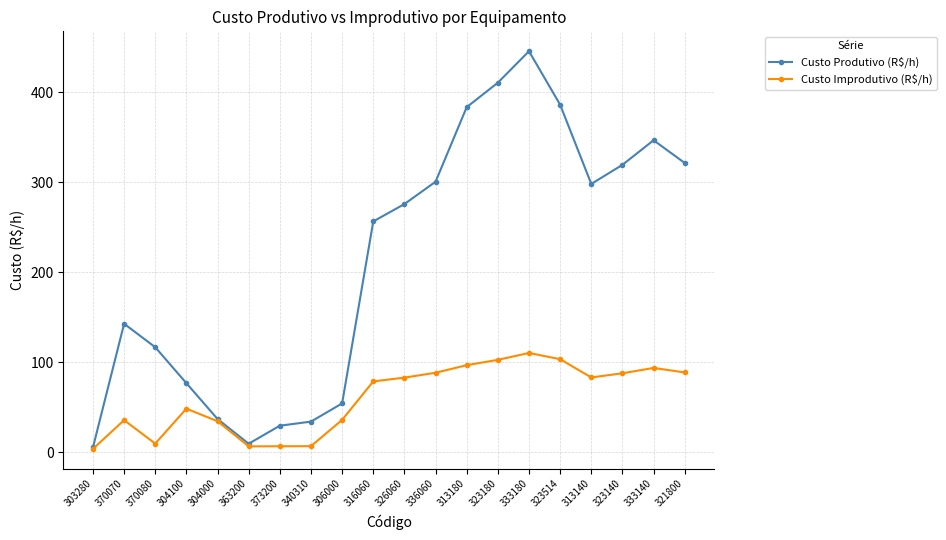

What is the approximate value of Custo Improdutivo (R$/h) at 326060?

83.0